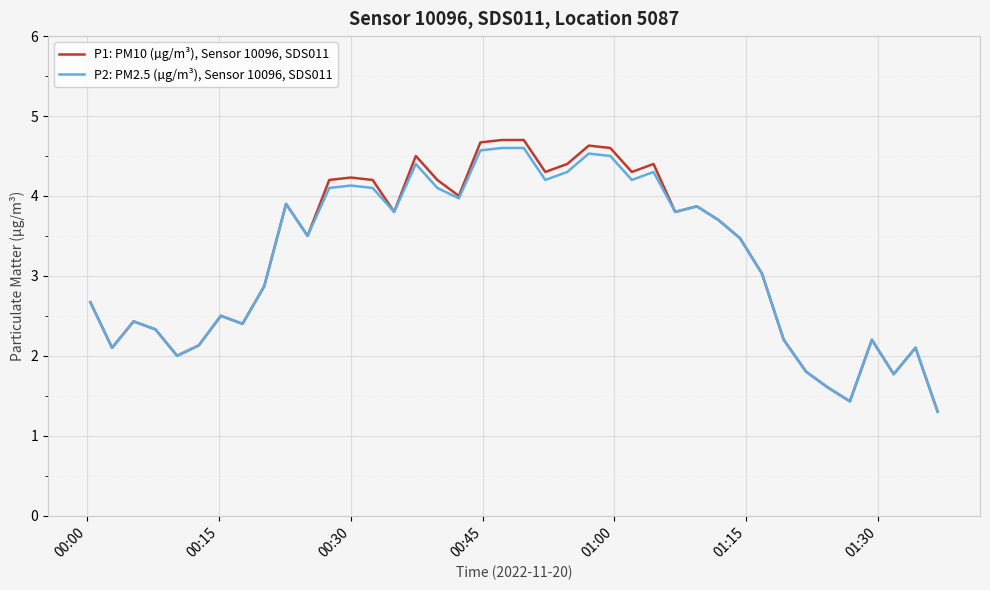

Is this an area chart (filled region under the line)?

No